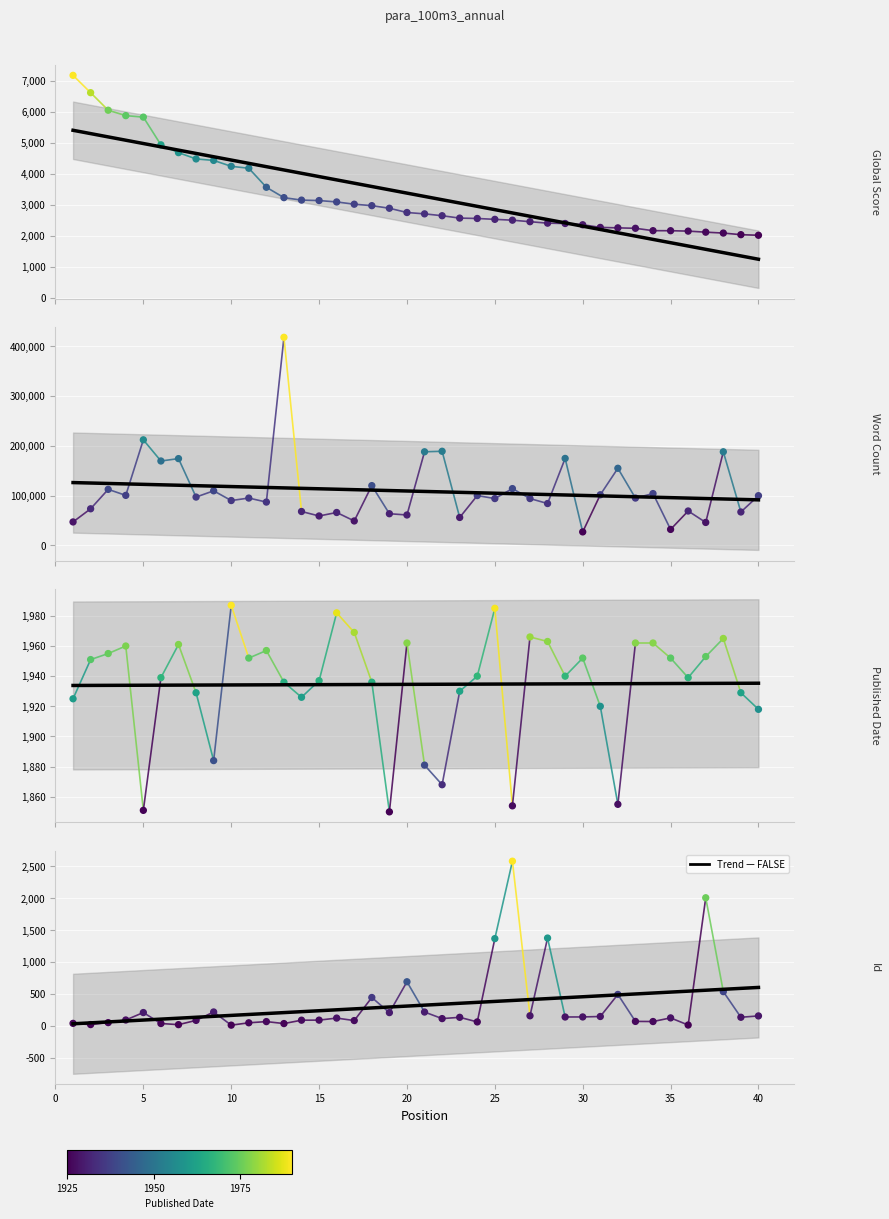

Which series reaches the maximum Y coordinate?

Word Count